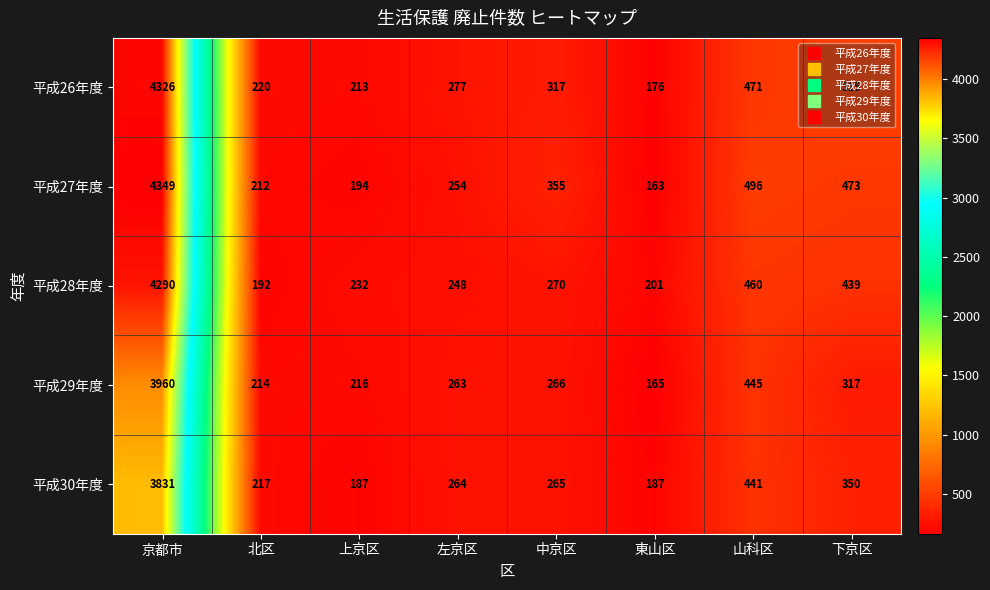

Between 上京区 and 山科区, which series saw the biggest shift?

平成27年度